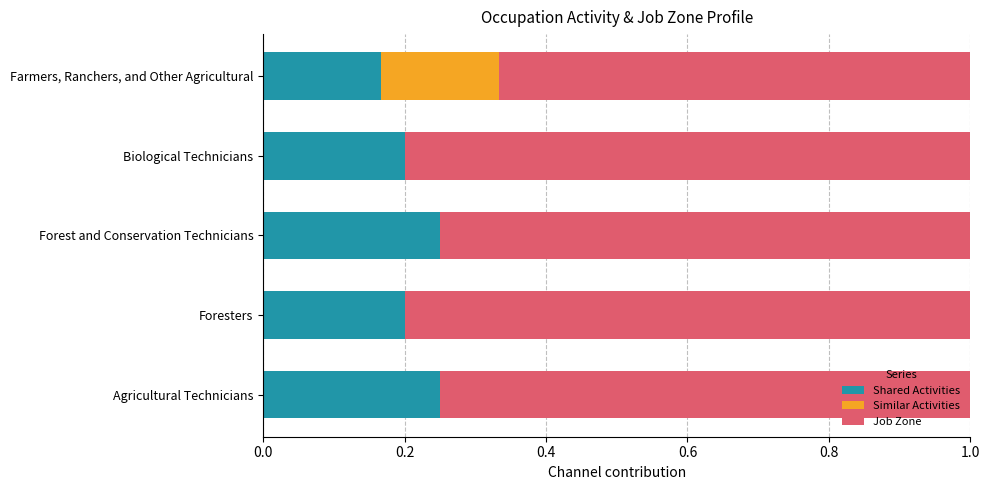

True or false: Shared Activities has a value of 0.2 at Biological Technicians.

True